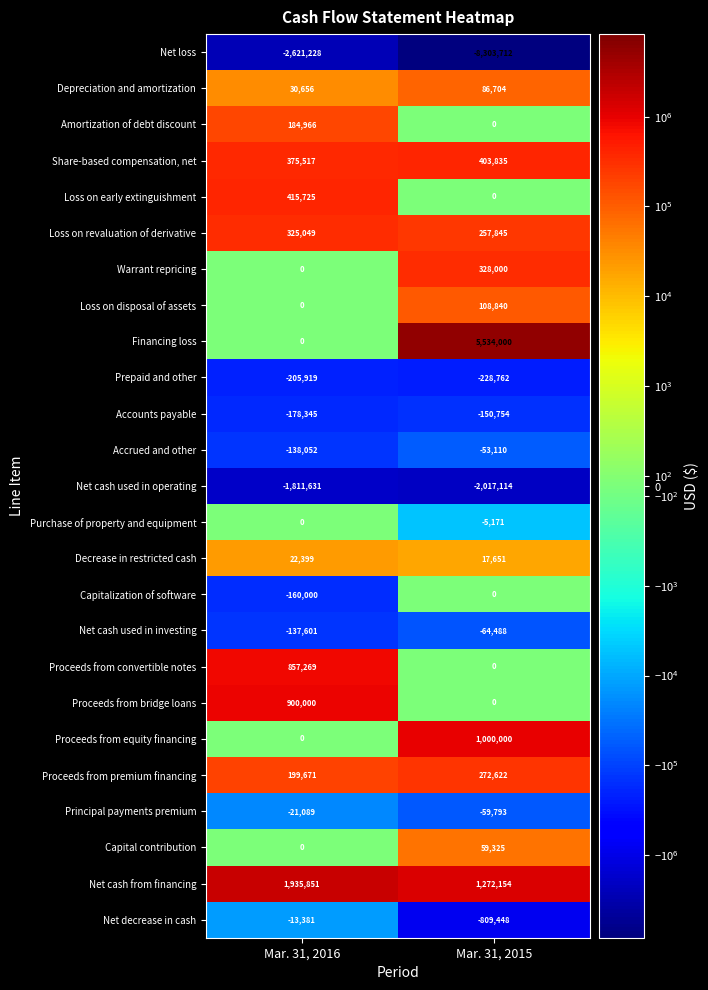

Where is Financing loss nearest to the value 2767000?

Mar. 31, 2016